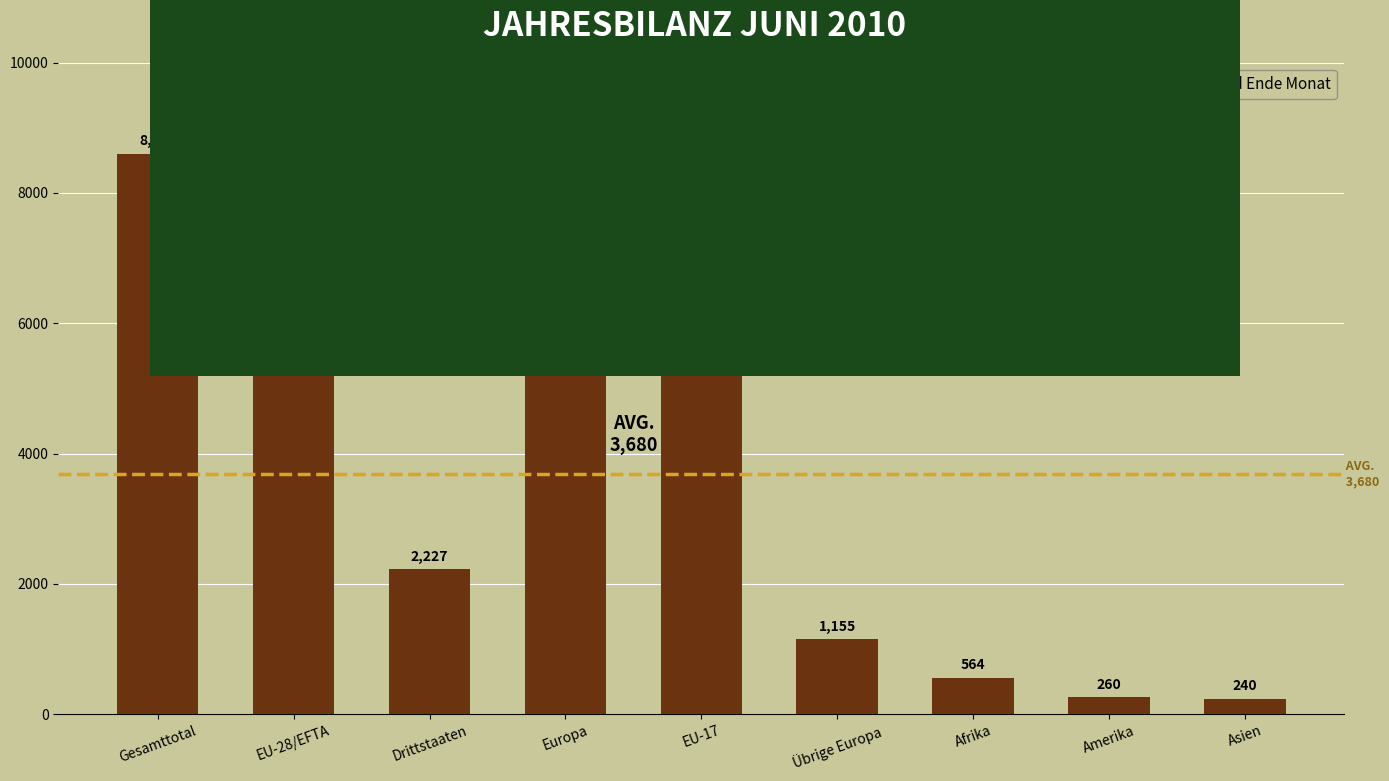

Reading left to right, transcribe all the data shown in this chart.

Gesamttotal=8602	EU-28/EFTA=6375	Drittstaaten=2227	Europa=7530	EU-17=6169	Übrige Europa=1155	Afrika=564	Amerika=260	Asien=240